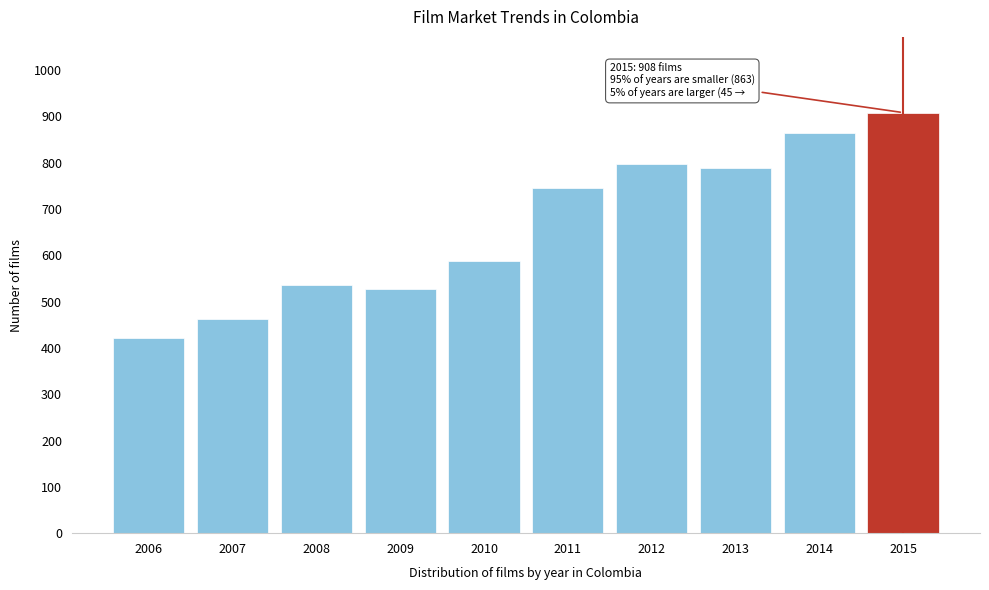

Reading left to right, extract all data points from this chart.

2006=422	2007=462	2008=536	2009=528	2010=588	2011=745	2012=798	2013=789	2014=863	2015=908